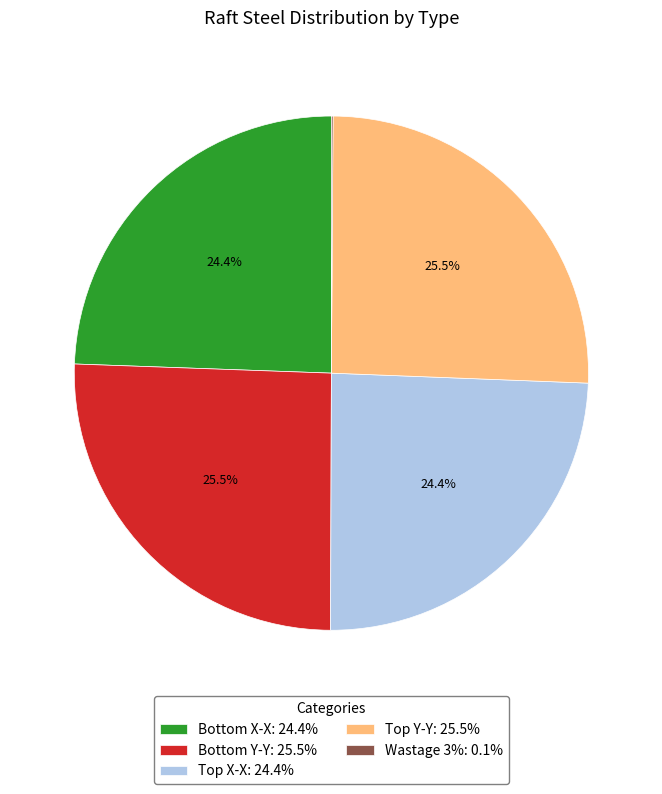

To the nearest percent, what is the difference between the largest and smallest slice percentages?

25%